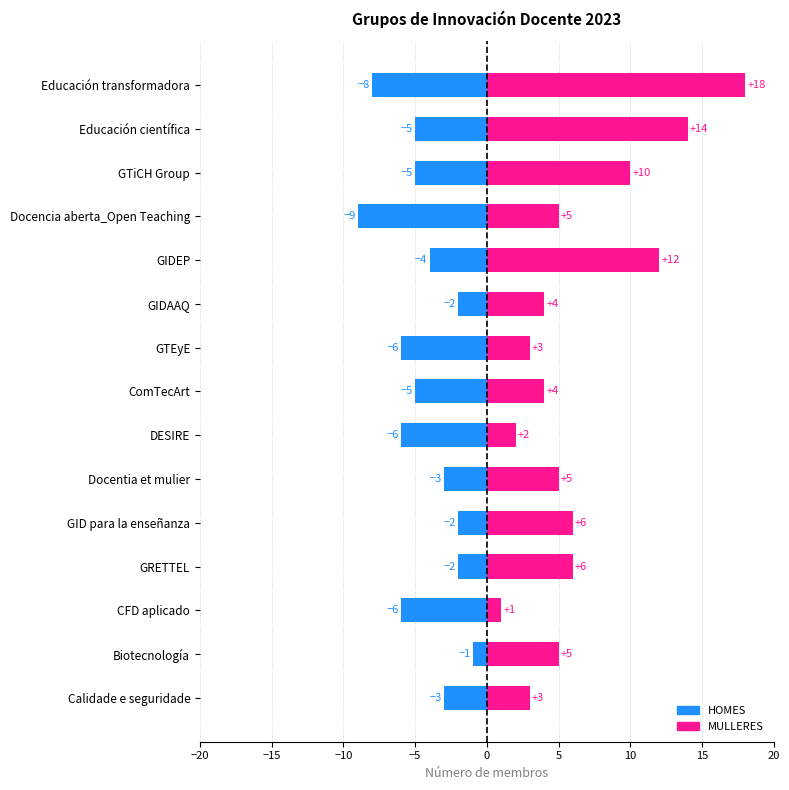

What is the difference between the highest and lowest values at Docencia aberta_Open Teaching?

14